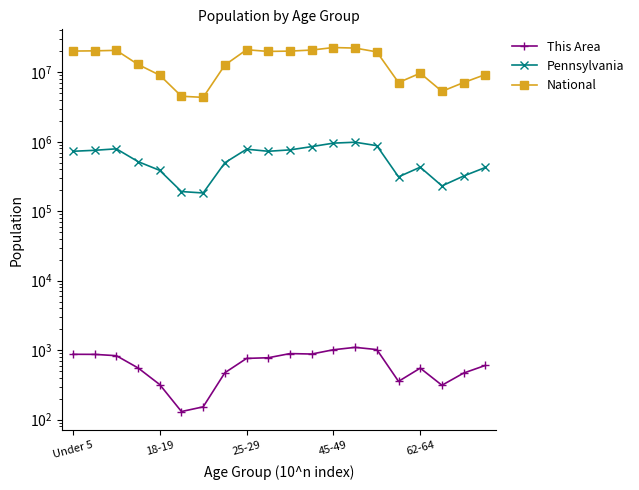

What is the difference between the second highest and second lowest values in the Pennsylvania series?

763821